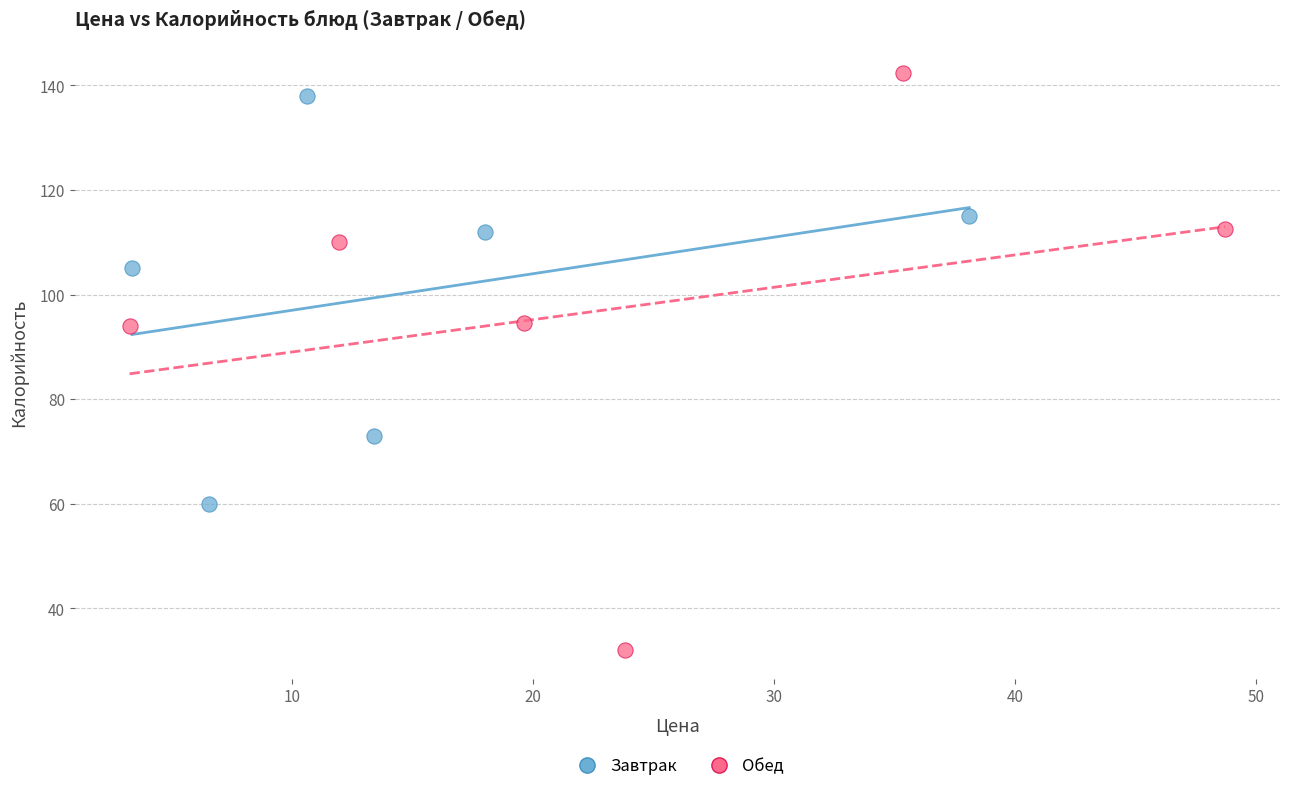

Which series contains the lowest Y value?

Обед